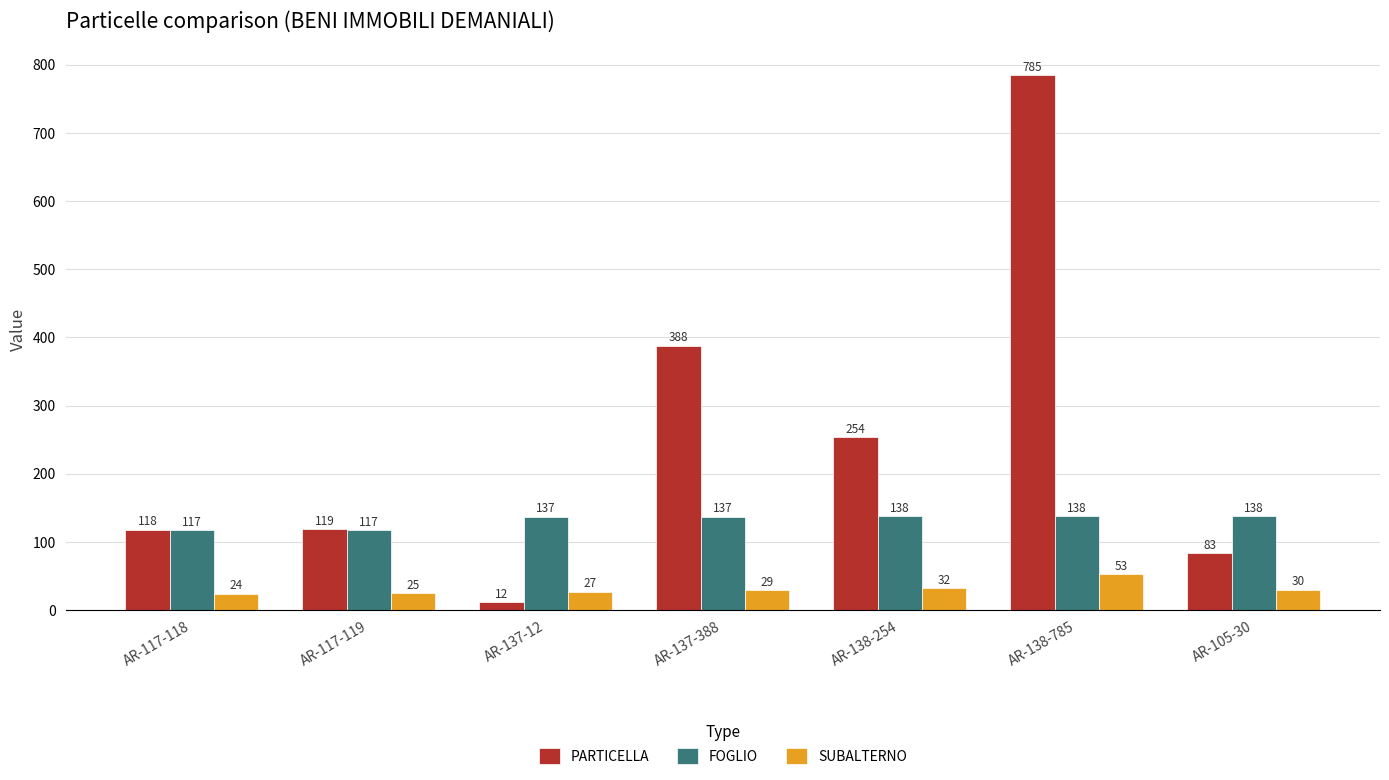

What is the difference between the PARTICELLA values at AR-105-30 and AR-137-388?

305